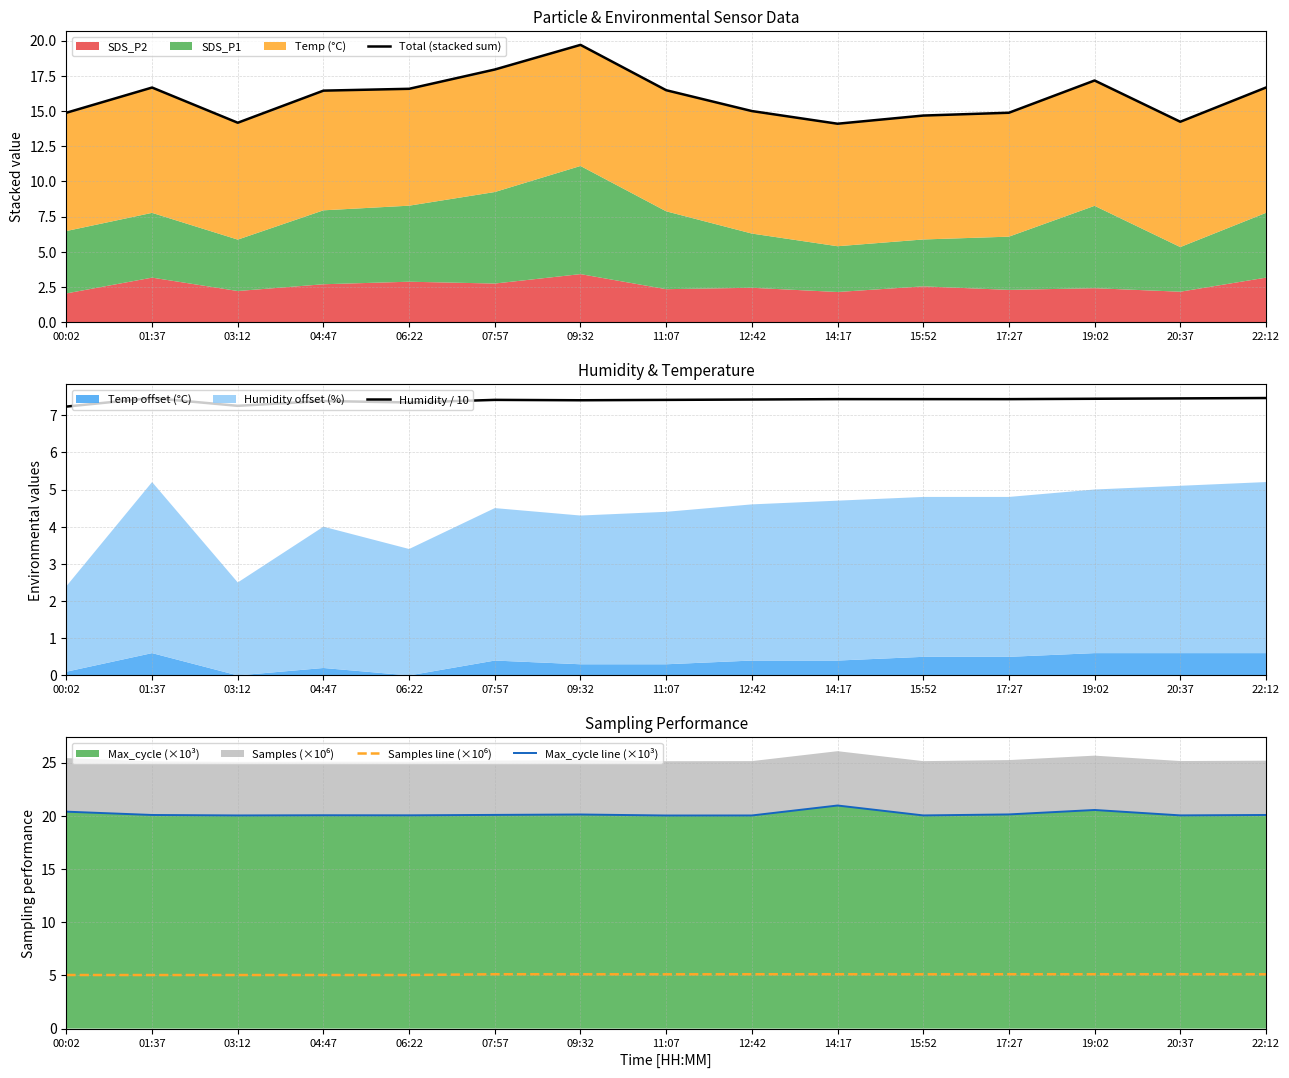

Rank the series at 14:17 from lowest to highest value.

Samples line (×10⁶), Humidity / 10, Total (stacked sum), Max_cycle line (×10³)